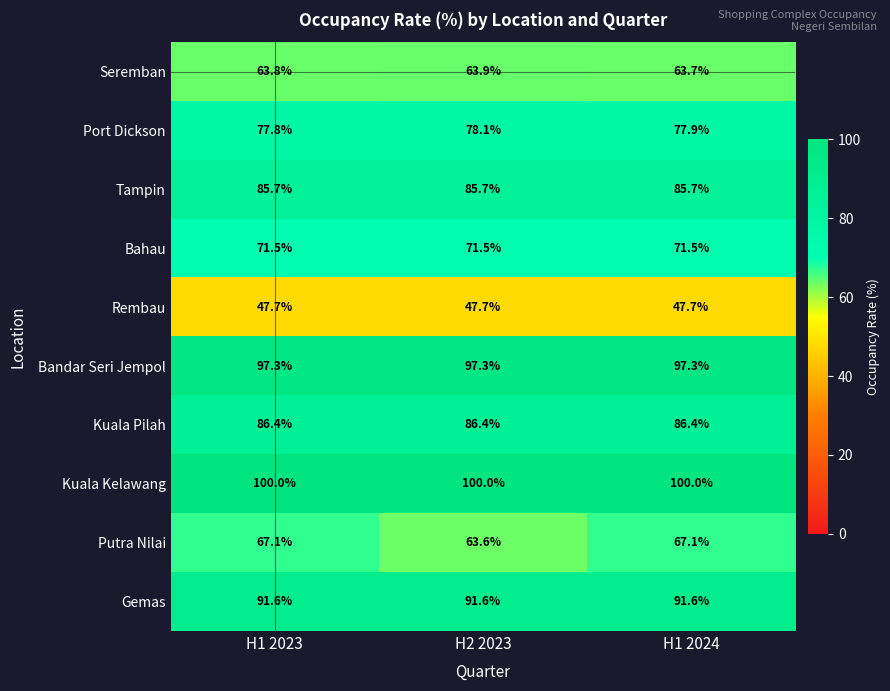

The value of Port Dickson at H1 2024 is 77.9. True or false?

True